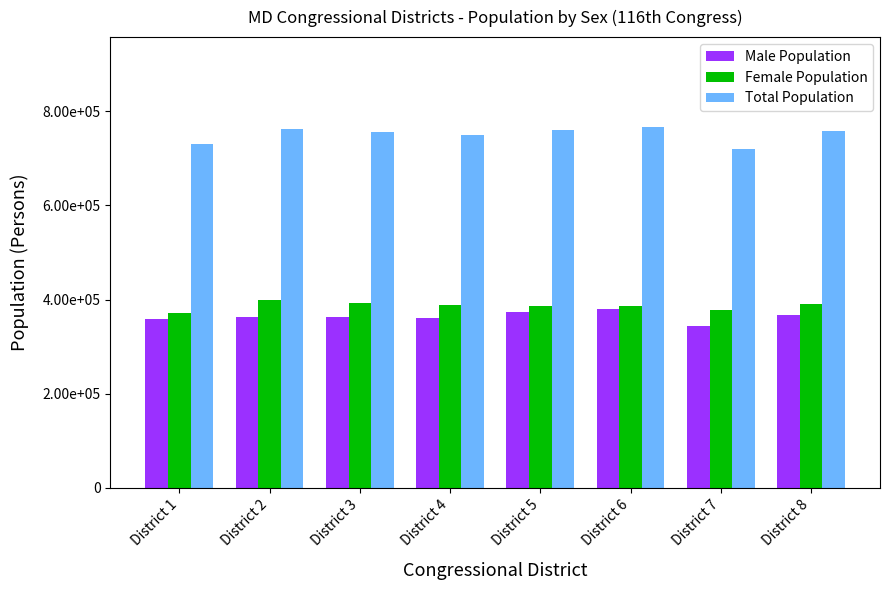

What is the difference between the Total Population values at District 2 and District 4?

13318